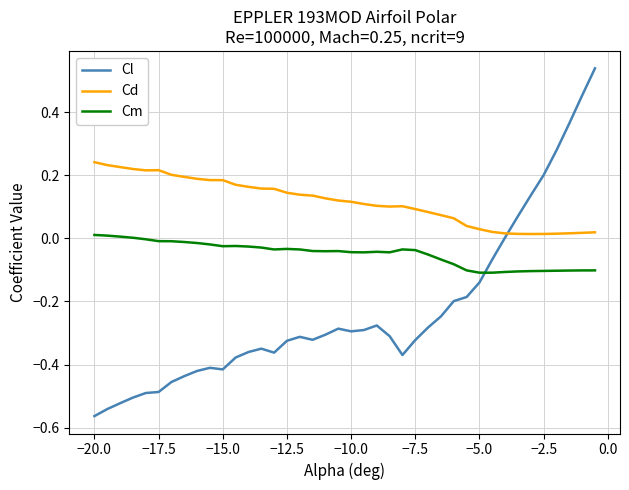

In Cd, how many points are higher than both neighbors (excluding endpoints)?

2